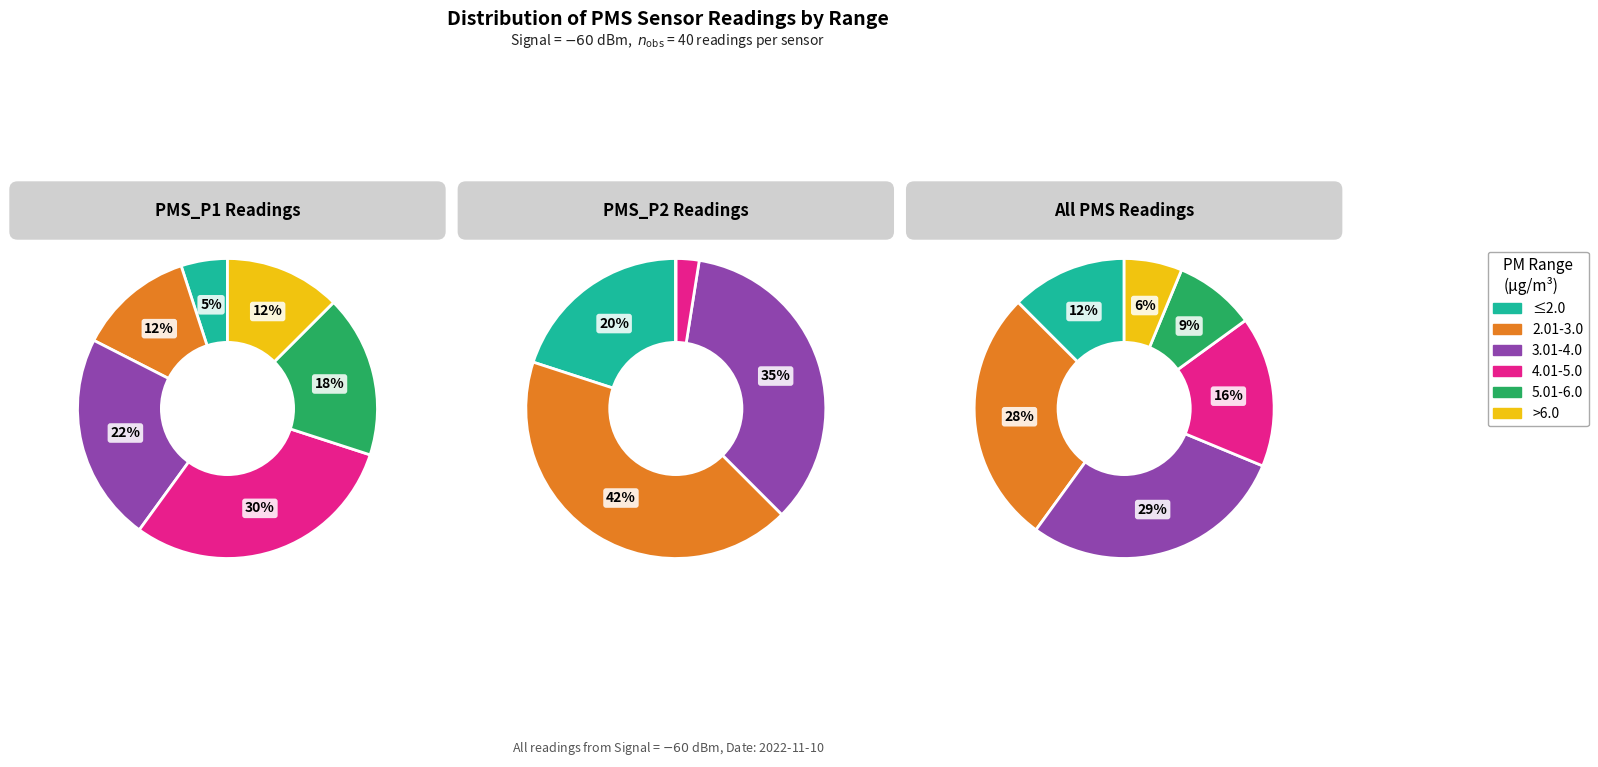

Is it true that 00:08 is 4% of the pie?

False